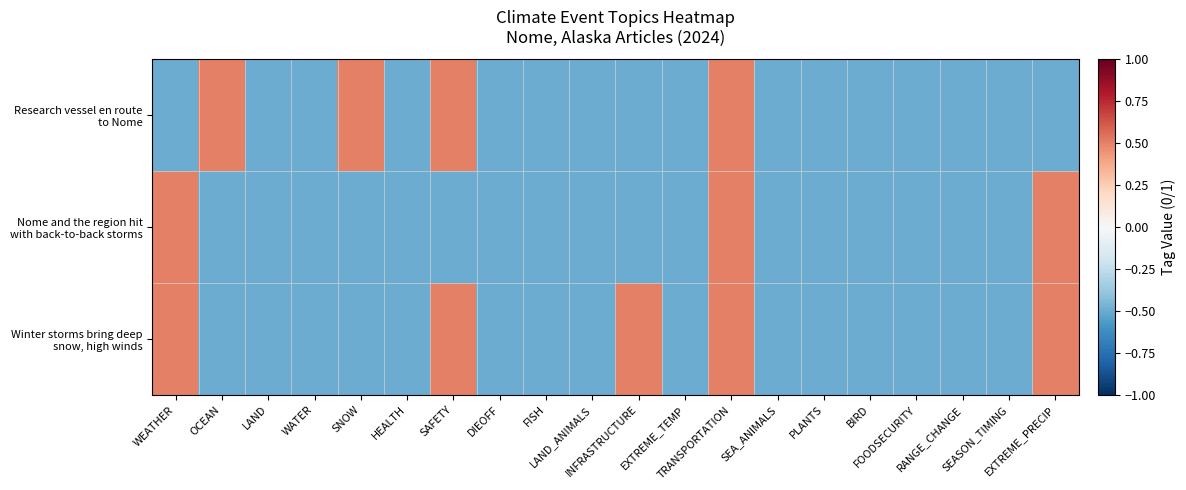

At how many categories does at least one series exceed 0?

7